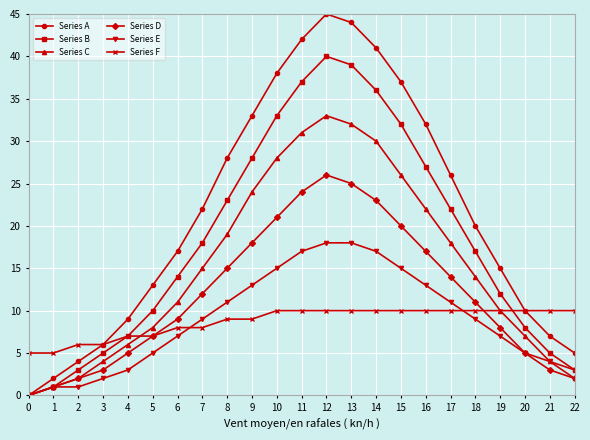

What is the greatest value displayed?

45